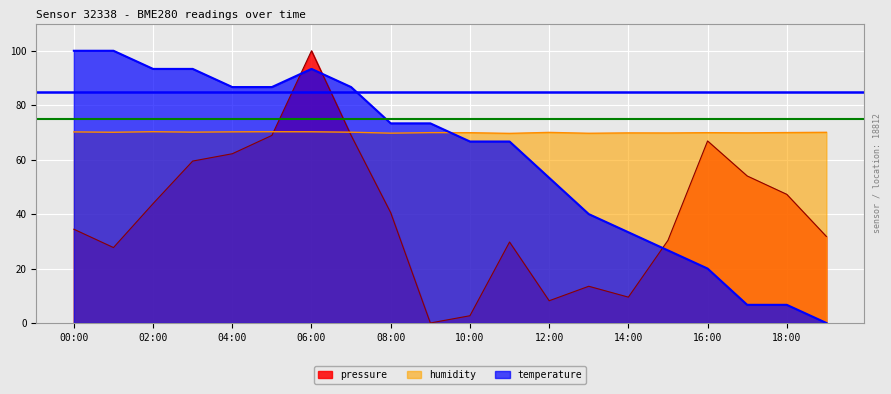

What is the label of the 5th point from the left?

04:00